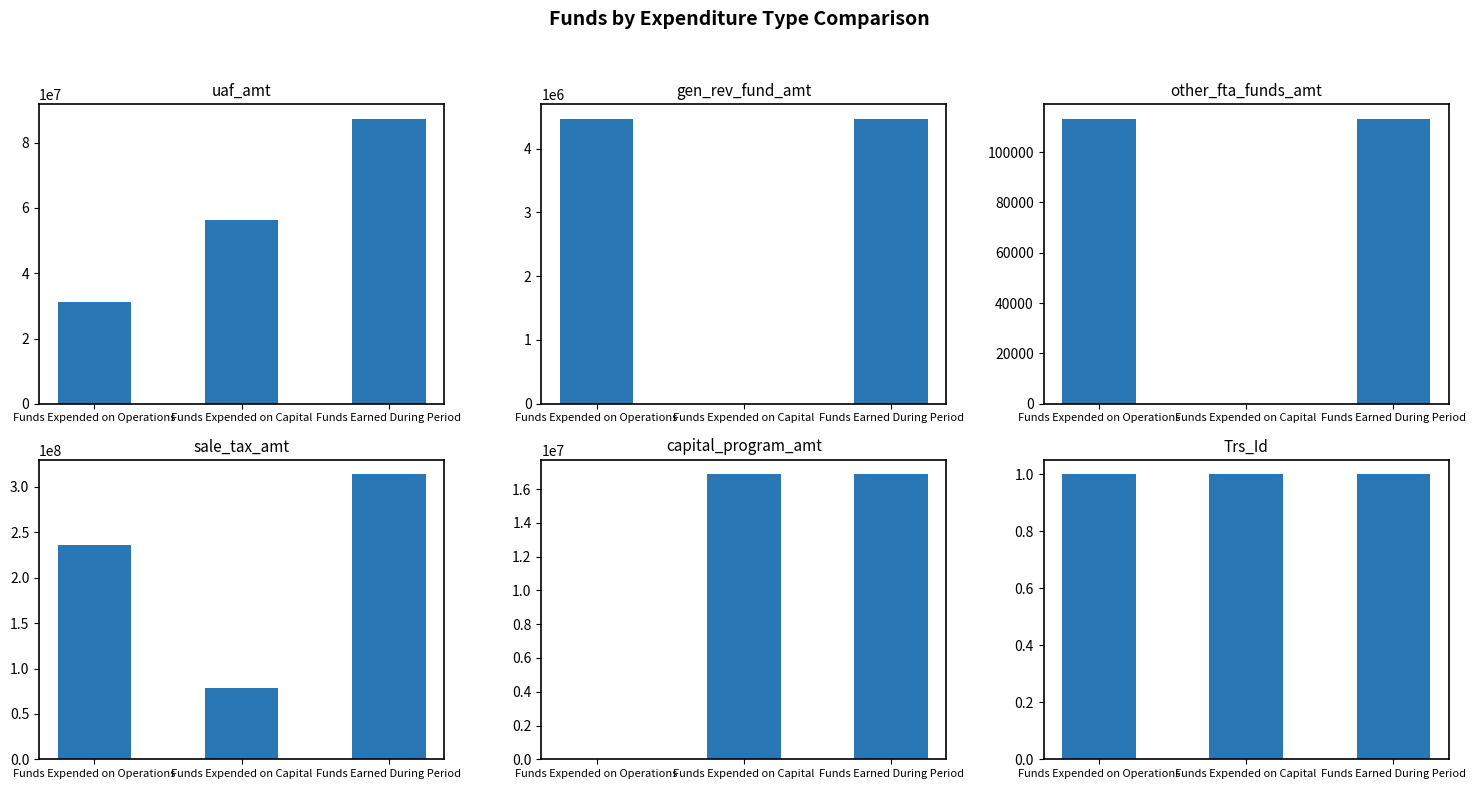

How many groups of bars are there?

3